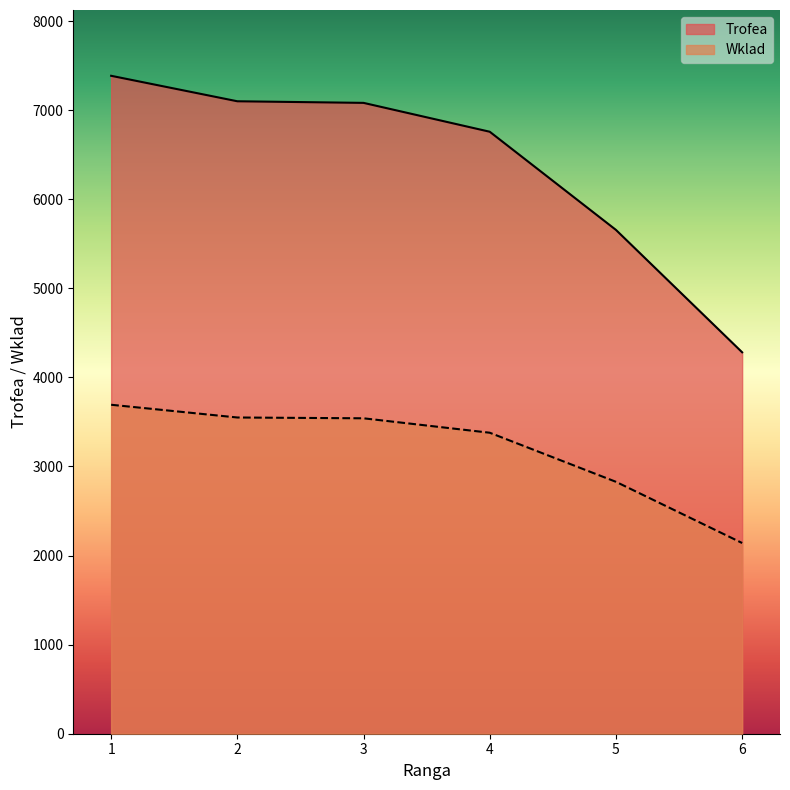

At which category does the chart reach its peak across all series?

1